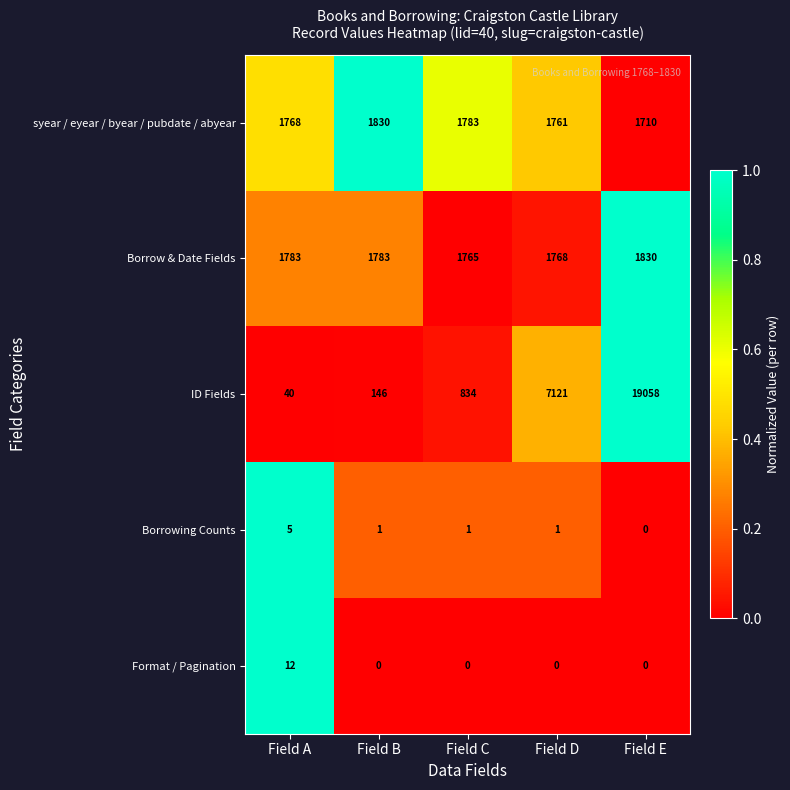

Which series has the largest total across all categories?

ID Fields